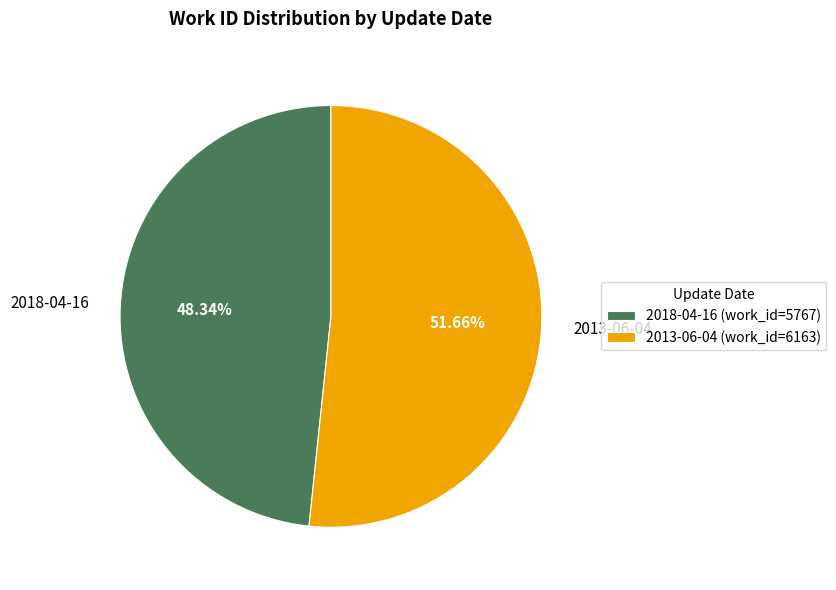

Combined, do 2013-06-04 and 2018-04-16 account for over 50%?

Yes